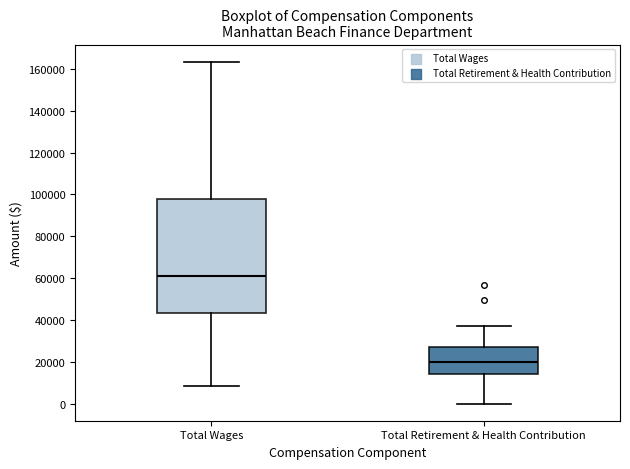

Which box is the tallest, from its lower edge to its upper edge?

Total Wages